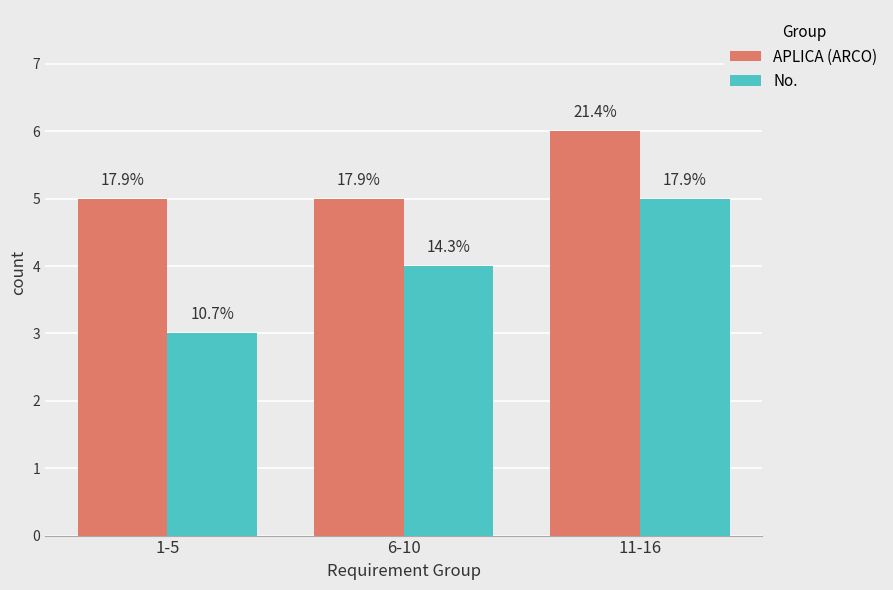

What are all the series names shown in the legend?

APLICA (ARCO), No.